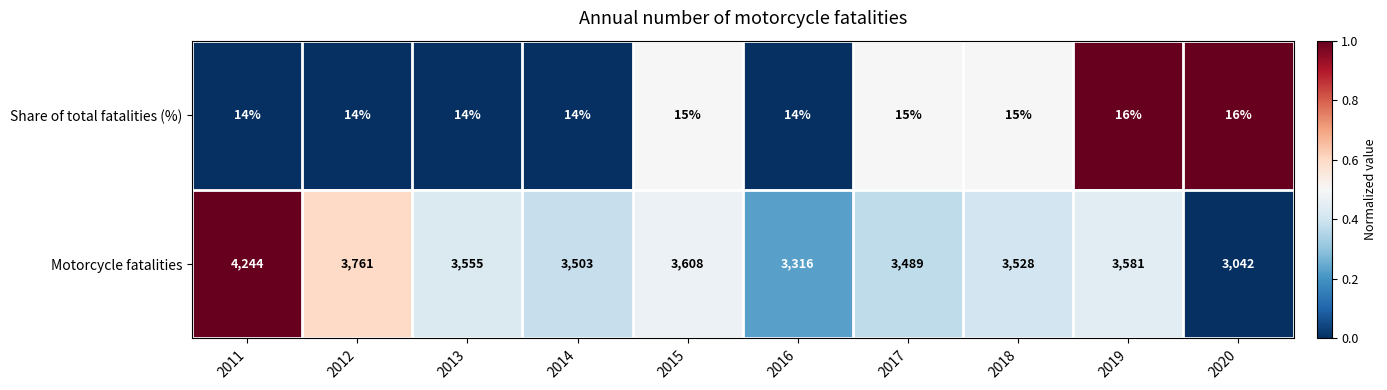

How many data points does each series have?

10